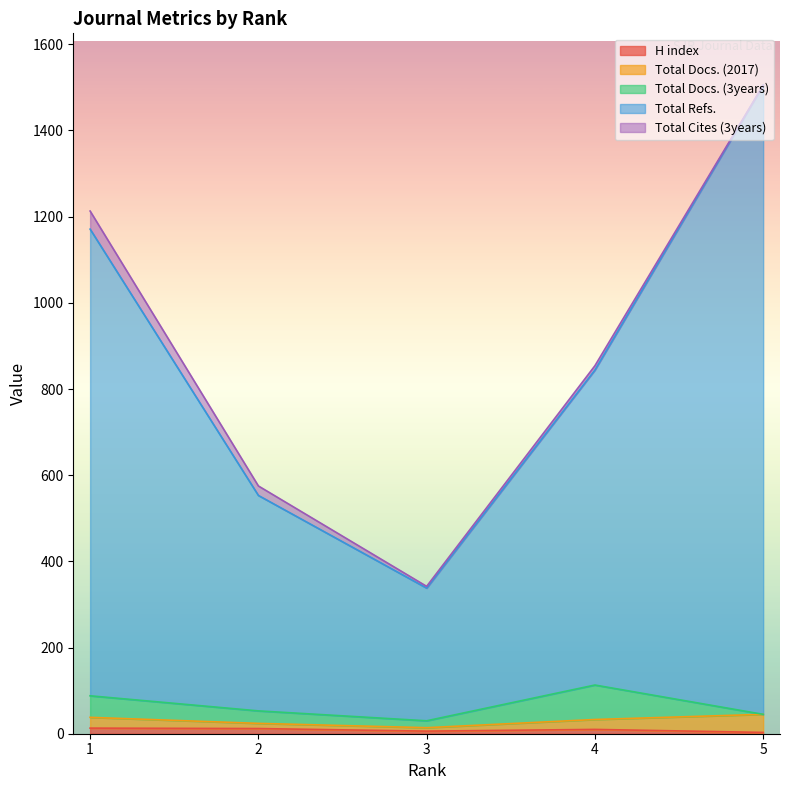

Which series has the largest range (max minus min)?

Total Refs.